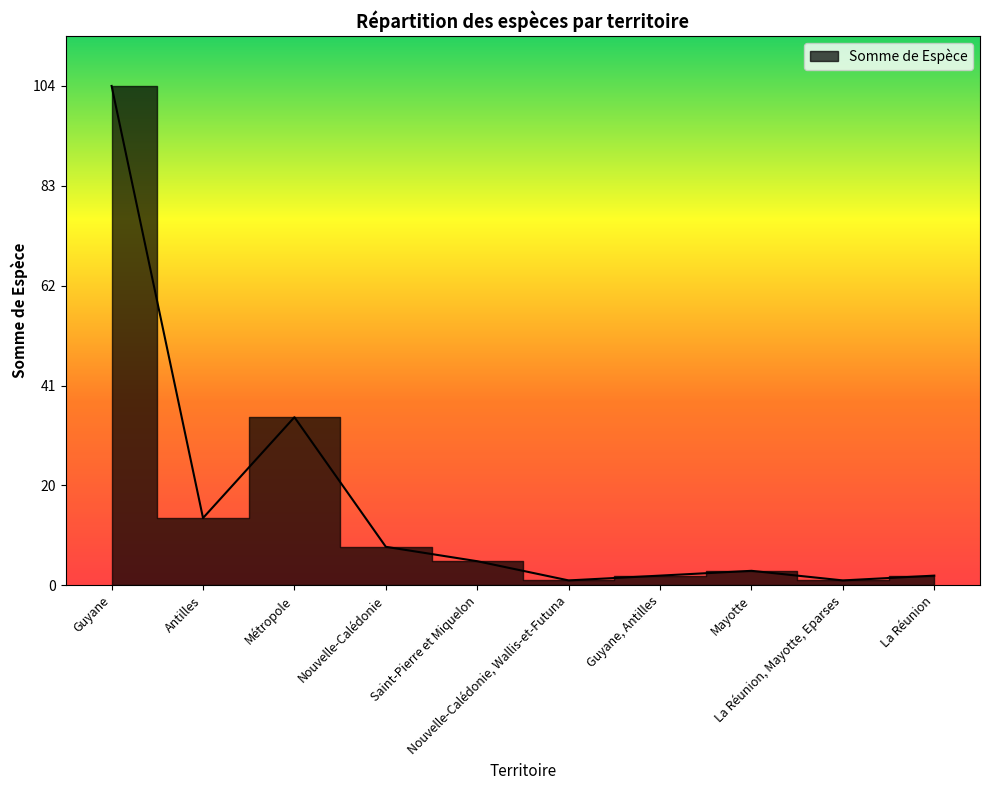

Reading right to left, list all the values displayed in this chart.

La Réunion=2	La Réunion, Mayotte, Eparses=1	Mayotte=3	Guyane, Antilles=2	Nouvelle-Calédonie, Wallis-et-Futuna=1	Saint-Pierre et Miquelon=5	Nouvelle-Calédonie=8	Métropole=35	Antilles=14	Guyane=104